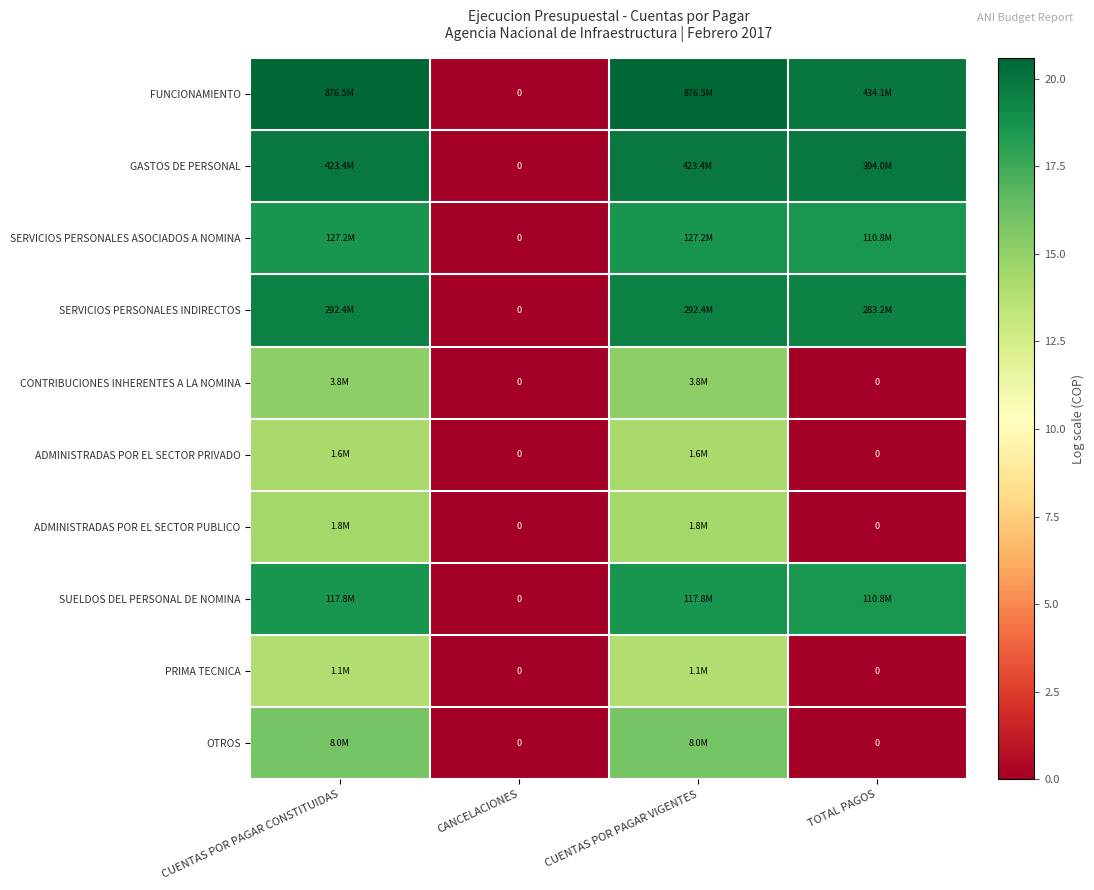

Between CANCELACIONES and TOTAL PAGOS, which is larger?

TOTAL PAGOS